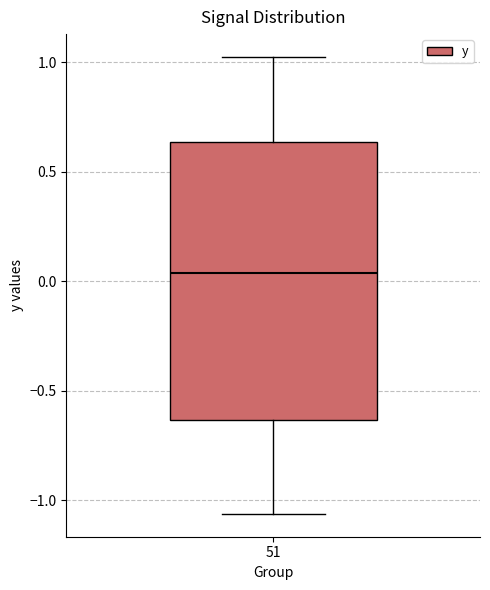

Where does the upper whisker of the box at x = 51 end on the y-axis? The values are not printed on the chart, so give them approximately, as read against the axis.

1.05